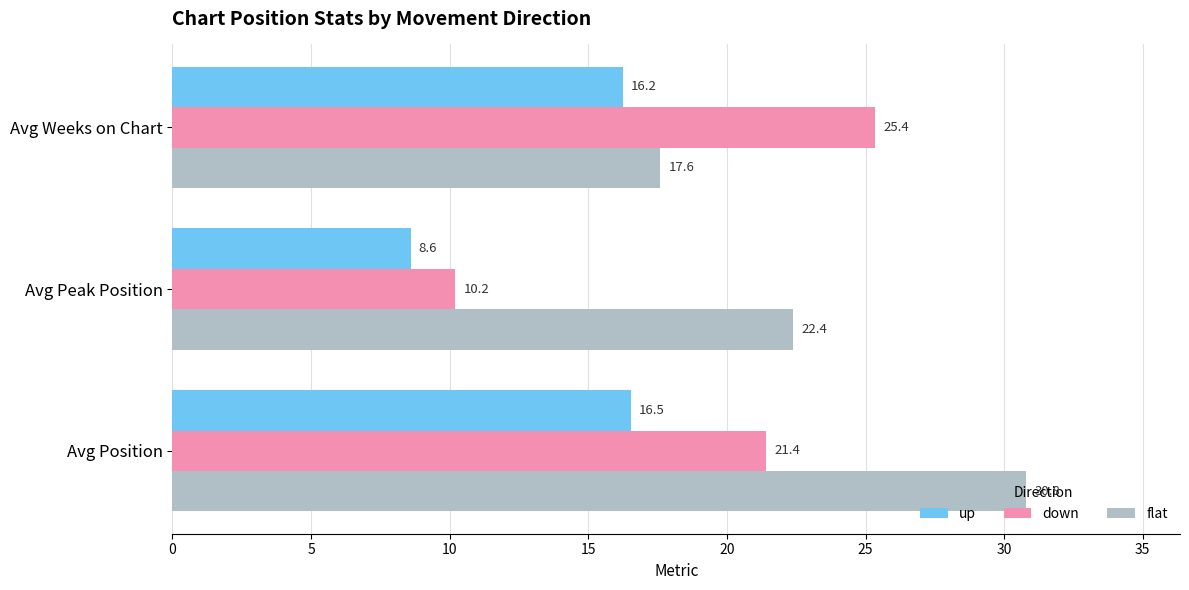

List the series in order of their peak value, lowest first.

up, down, flat